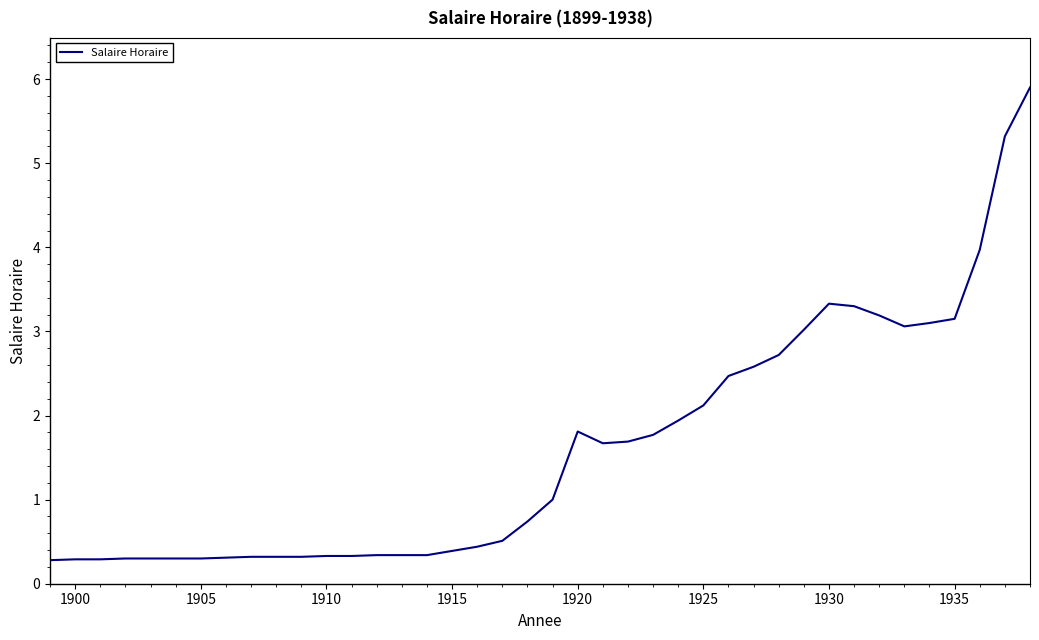

Does the chart display data point markers on the line(s)?

No